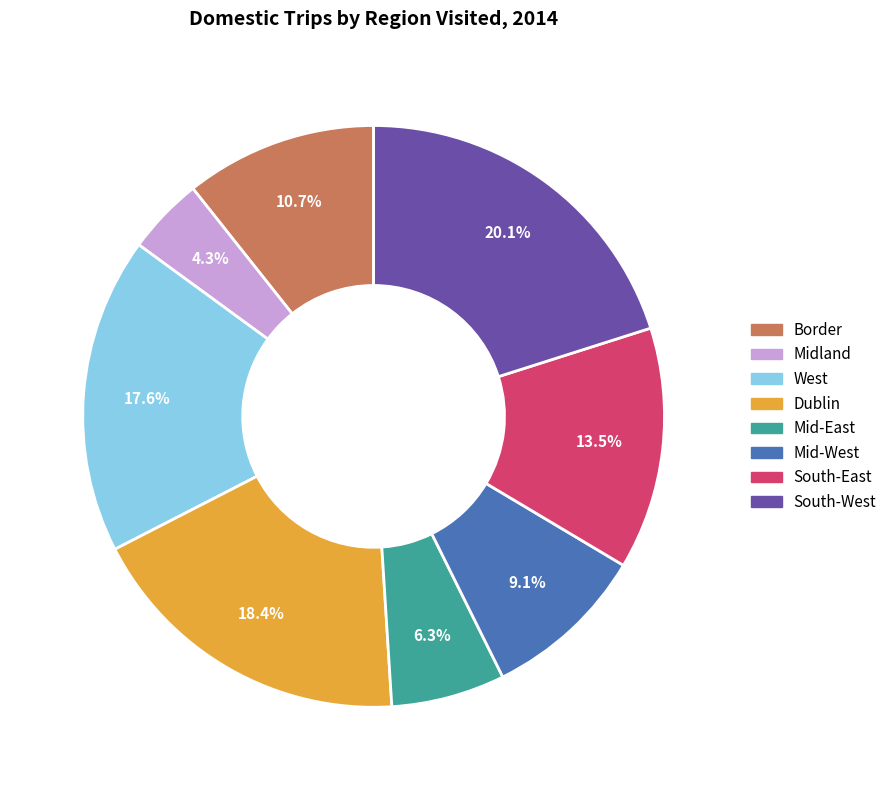

To the nearest percent, what is the difference between the South-East and Border slice percentages?

3%